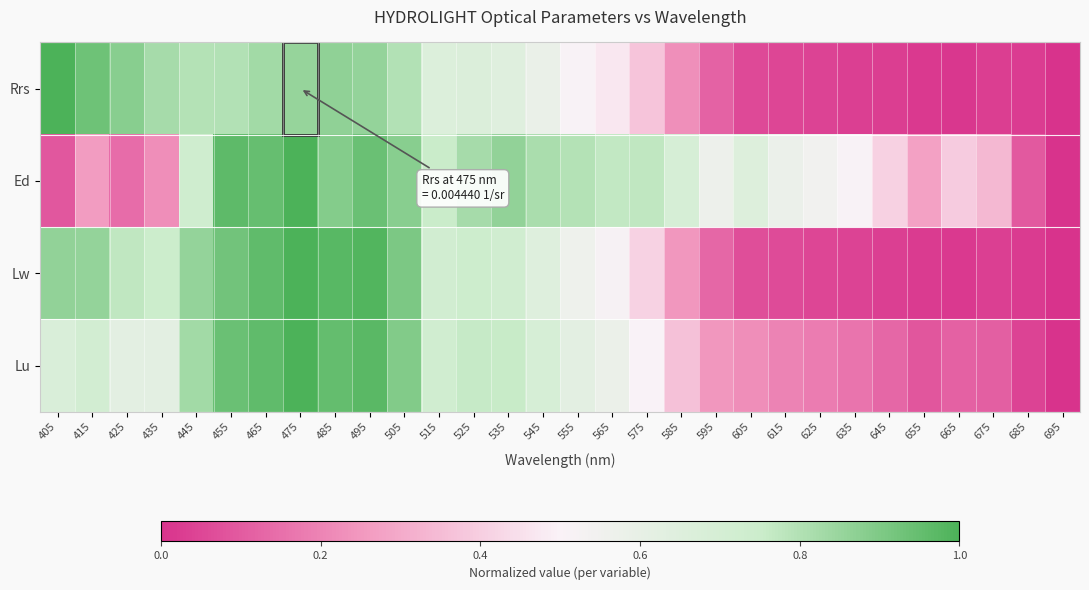

How many data points does each series have?

30